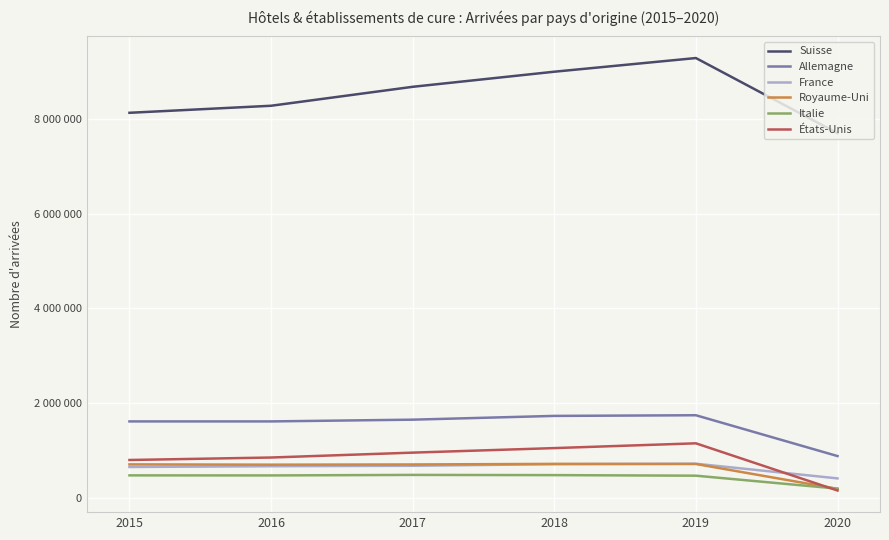

True or false: États-Unis and Allemagne cross at least once.

False